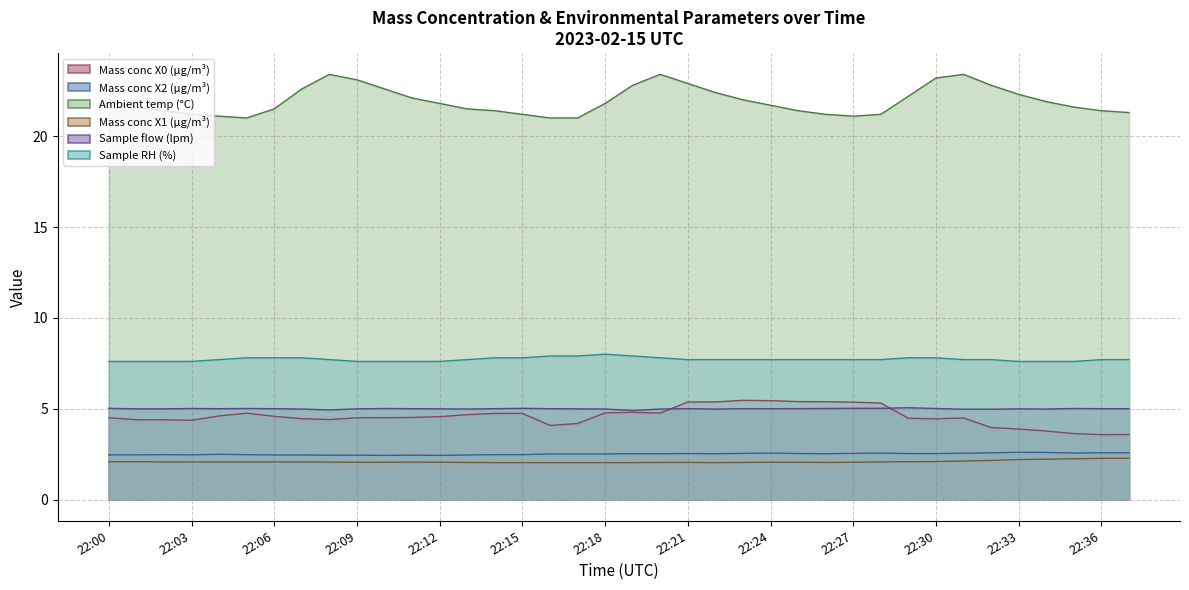

True or false: Mass conc X1 (μg/m³) and Ambient temp (°C) cross at least once.

False